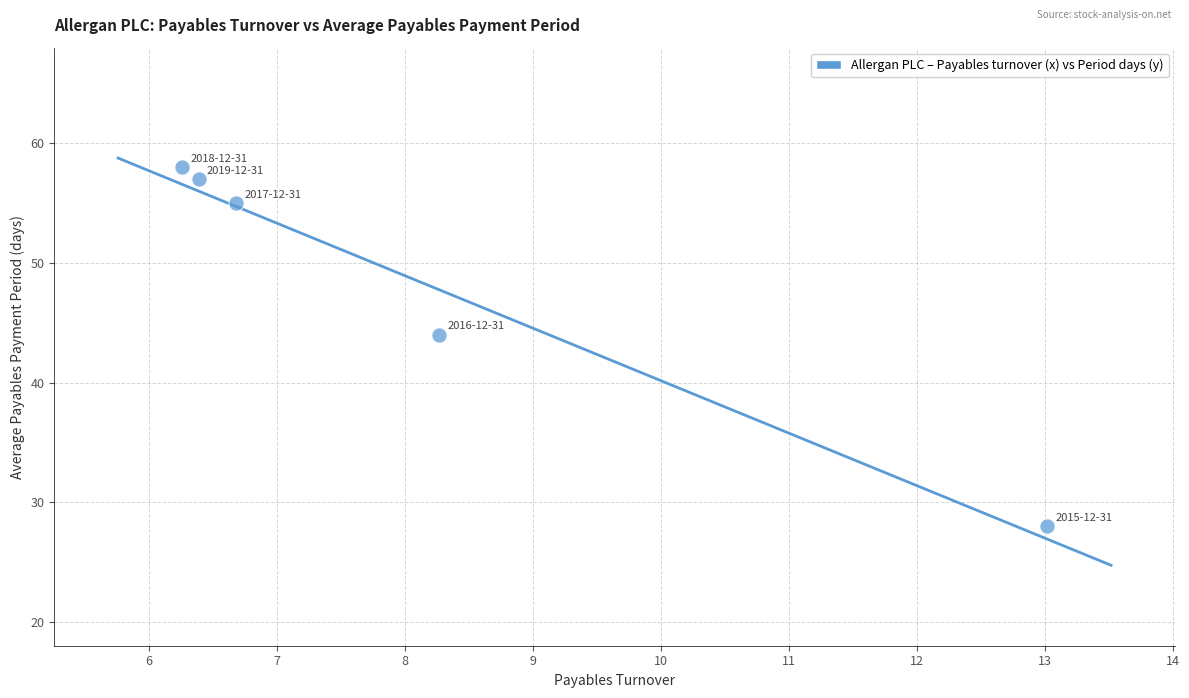

What Y value in the scatter plot is closest to 43?

44